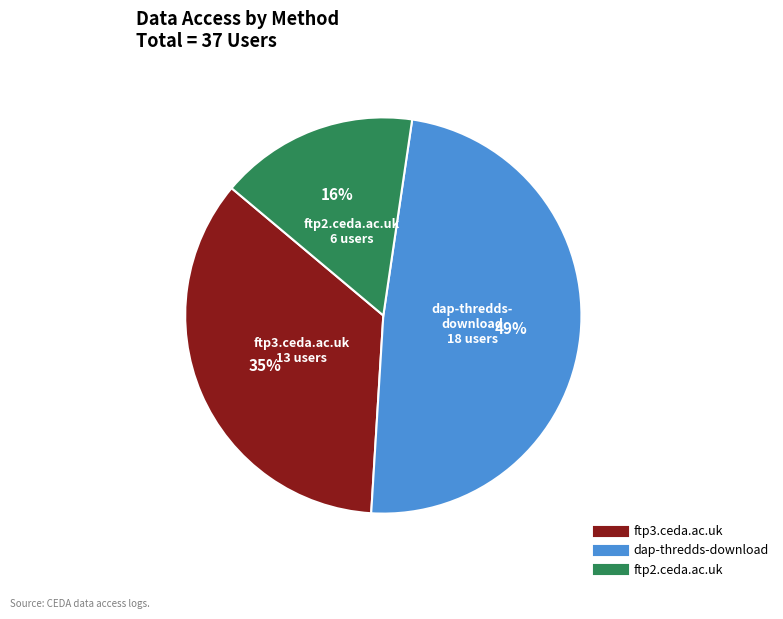

Do ftp3.ceda.ac.uk and ftp2.ceda.ac.uk together represent more than half of the pie?

Yes